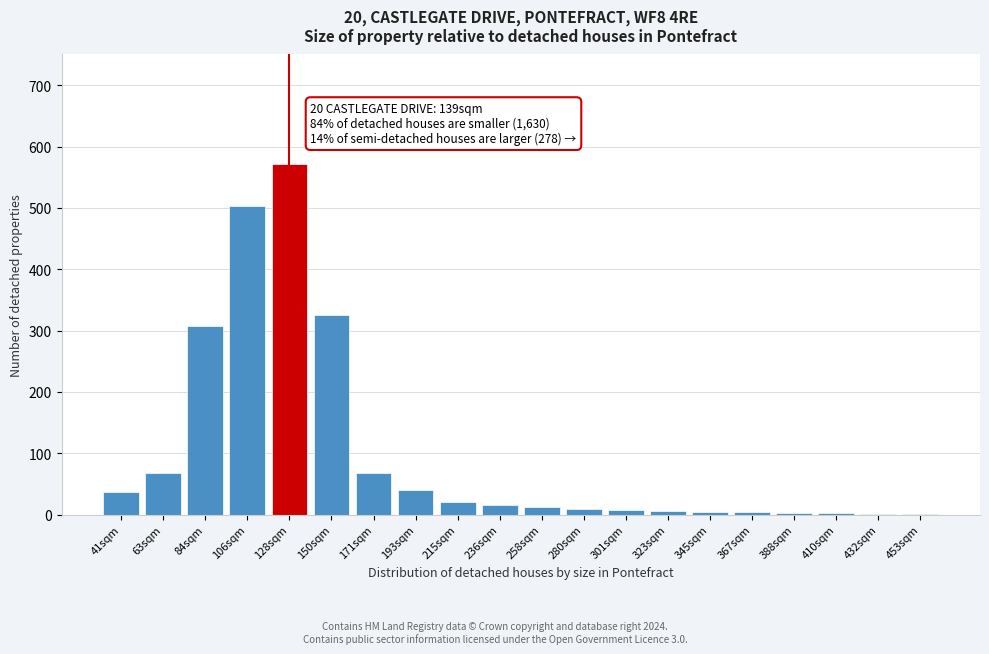

Approximately how many times larger is the value at 128sqm compared to 106sqm?

1.1